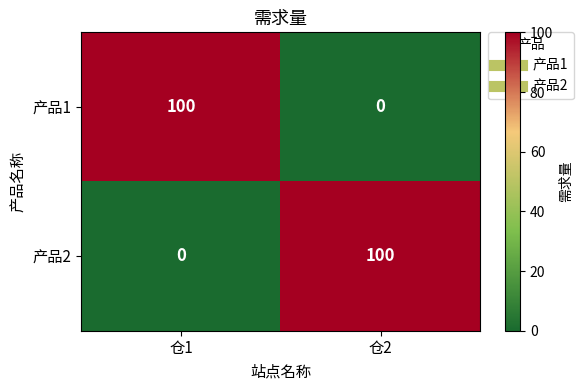

What is the maximum value for 产品1?

100